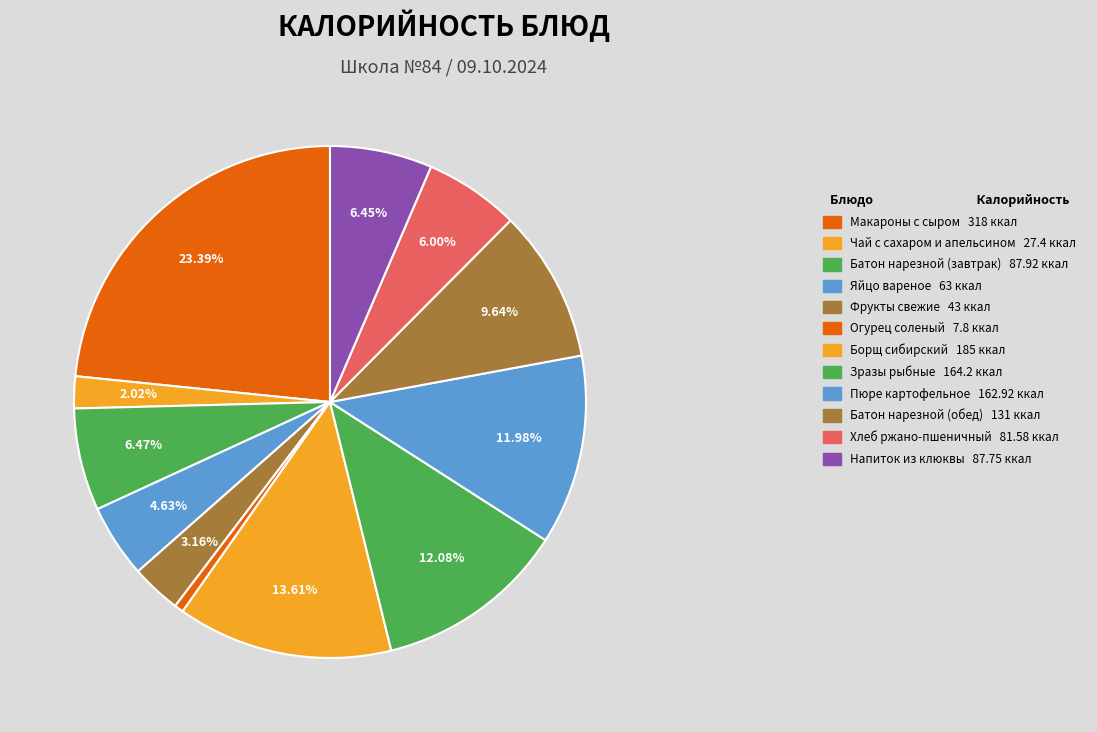

What is the change in value from Чай с сахаром и апельсином to Напиток из клюквы?

+60.4